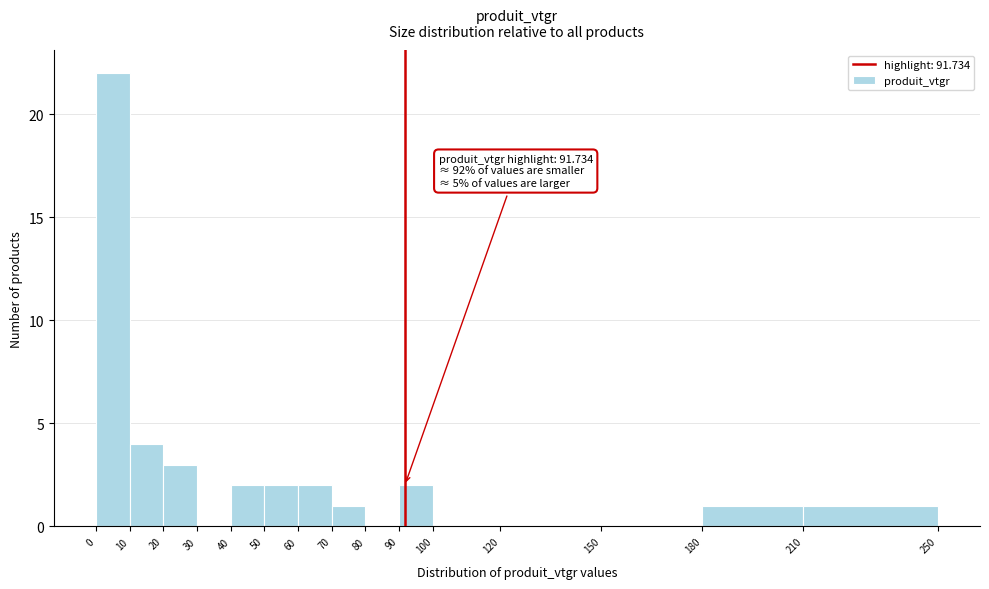

Which range on the x-axis has the tallest bar?

0 to 10